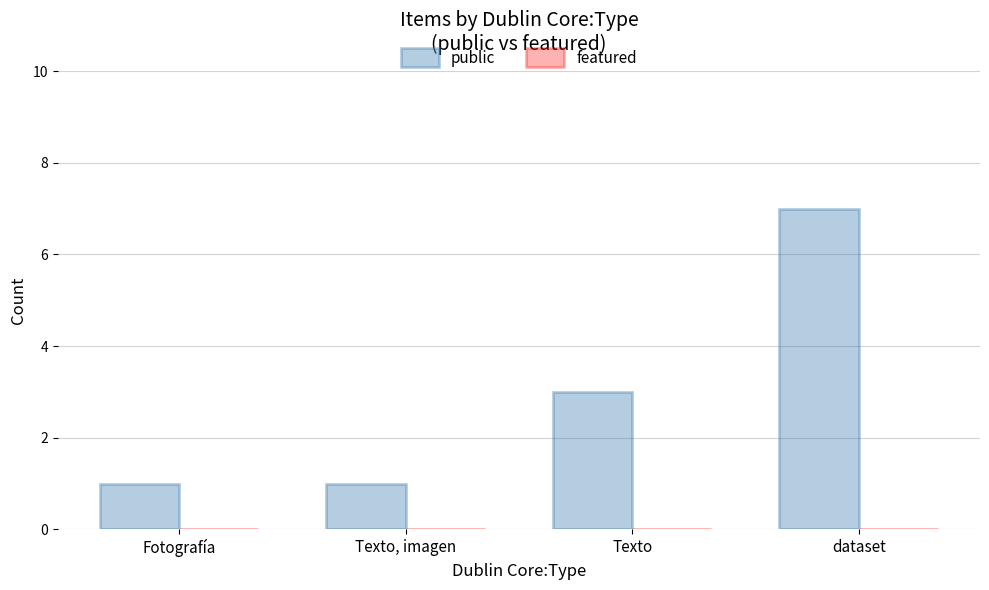

At which category does the chart reach its peak across all series?

dataset